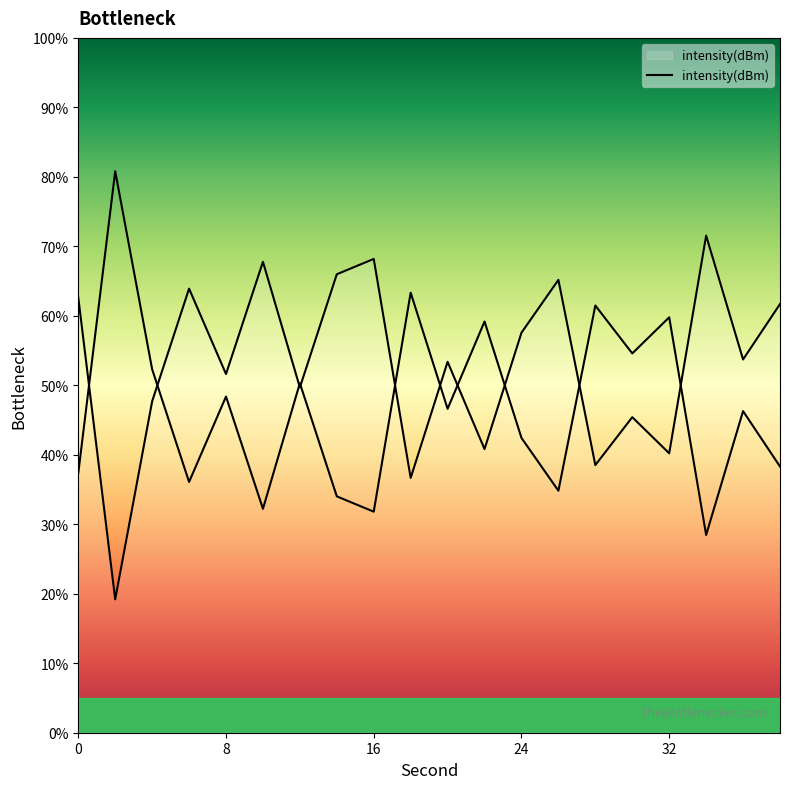

At which category does the data reach its first local peak?

6